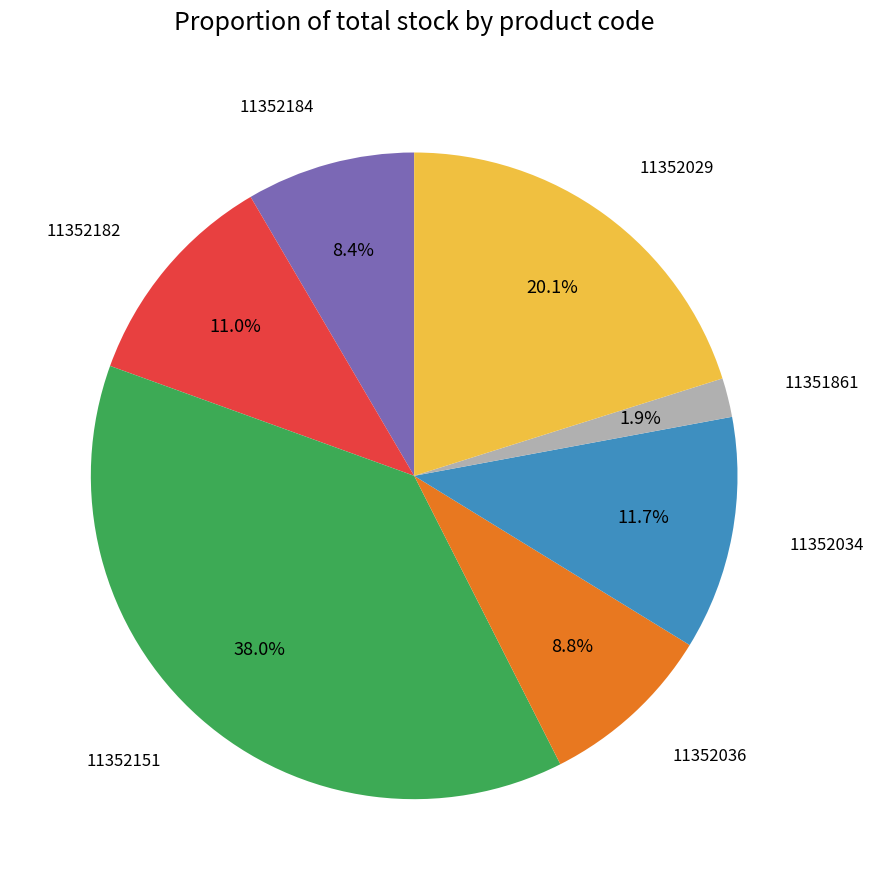

Do 11352036 and 11352184 together represent more than half of the pie?

No